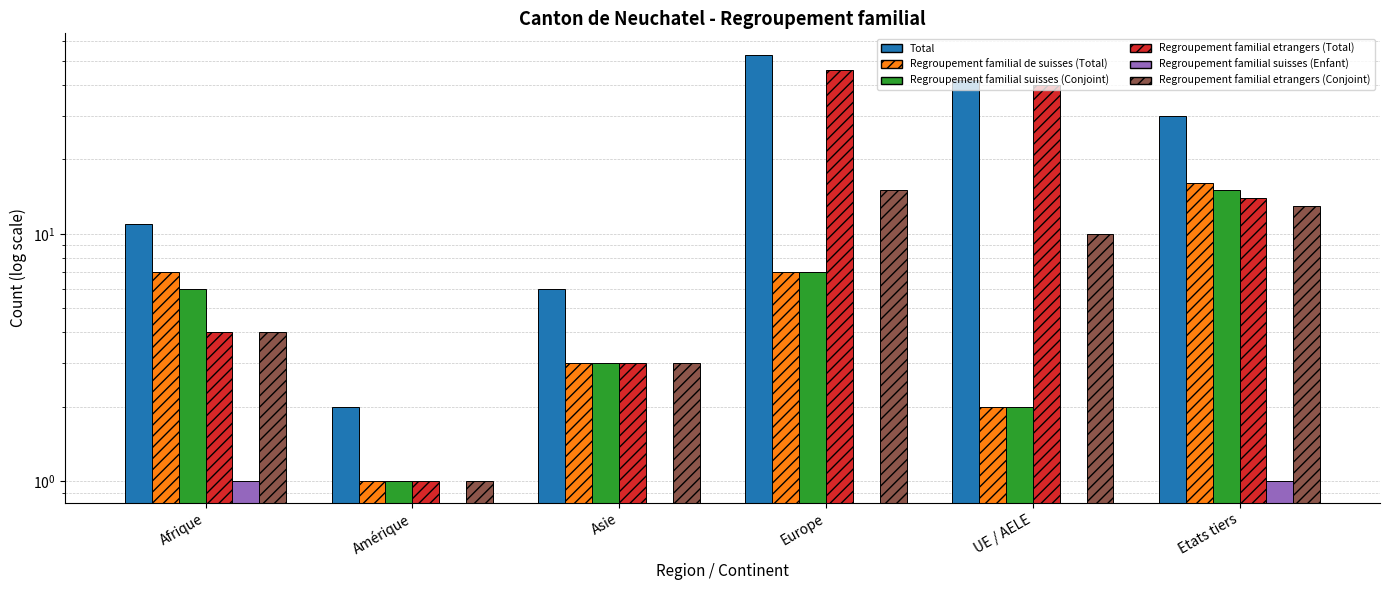

At which label does Regroupement familial etrangers (Total) reach its peak?

Europe